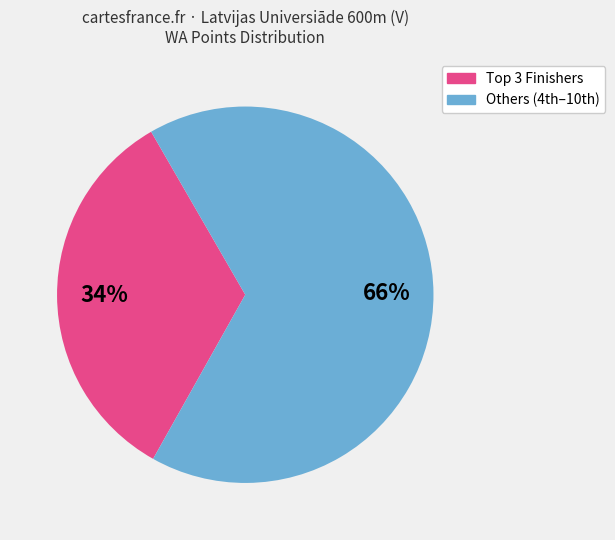

Which slice is the smallest?

Top 3 Finishers